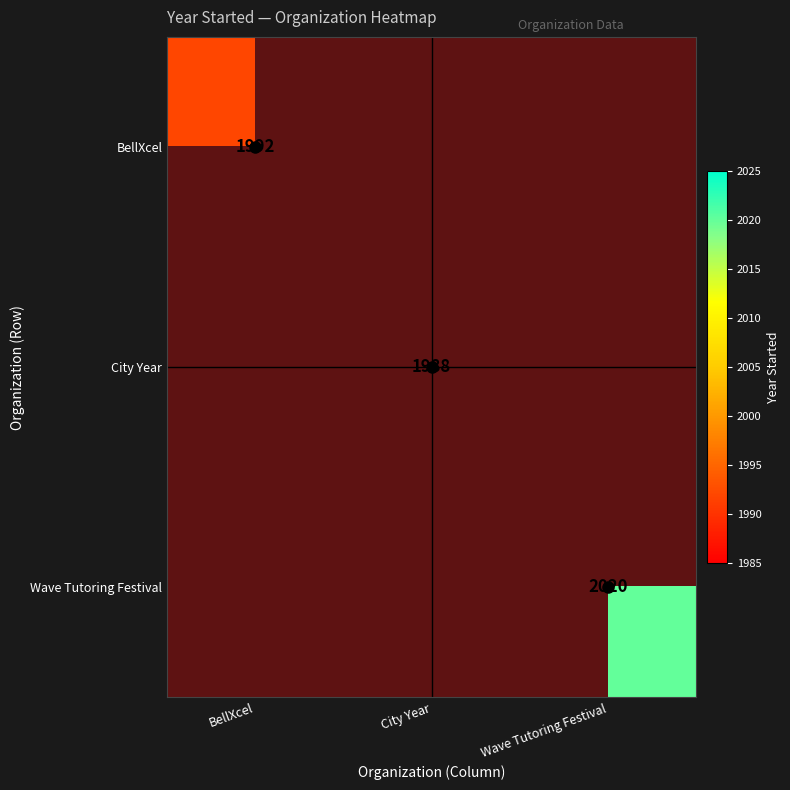

What is the greatest value displayed?

2020.0